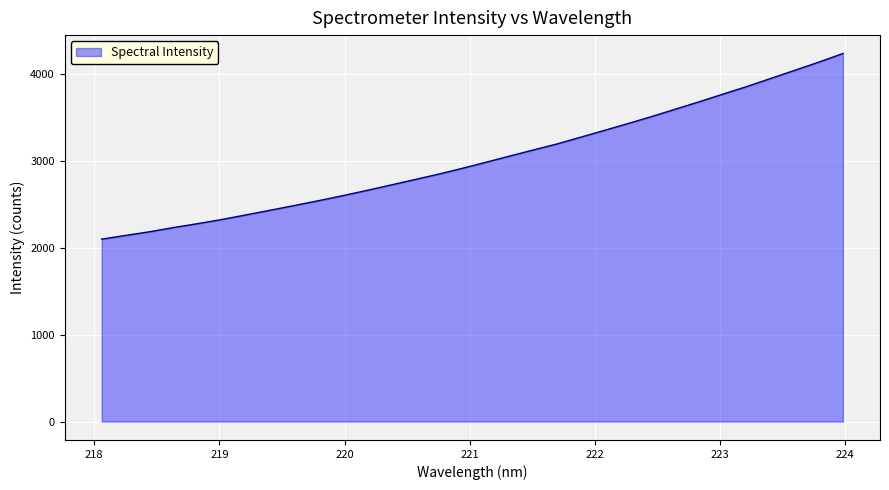

What is the difference between the maximum and minimum values?

2134.2